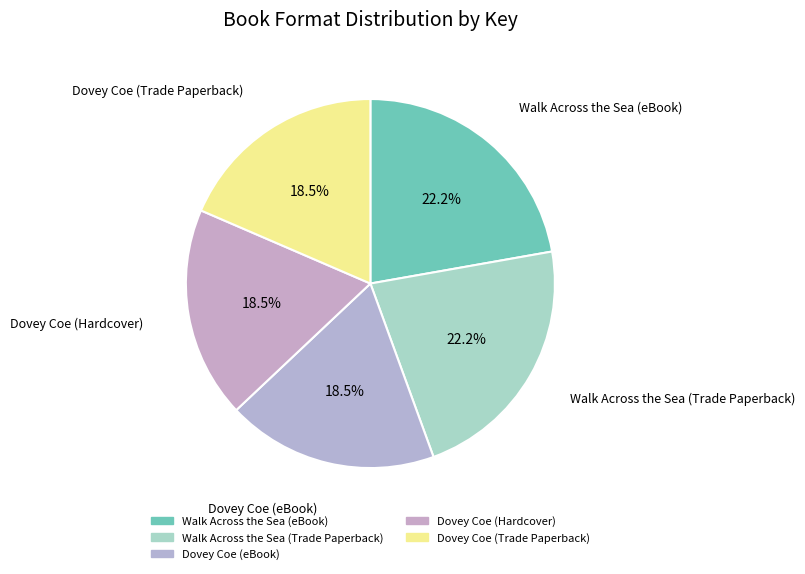

What is the ratio of the value at Walk Across the Sea (eBook) to the value at Dovey Coe (Trade Paperback)?

1.2